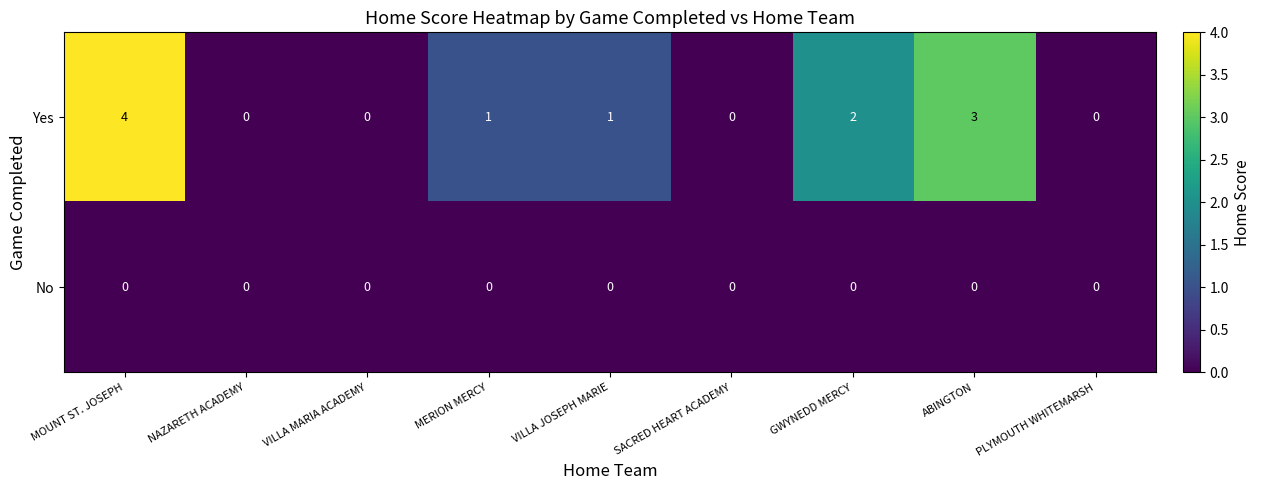

Reading left to right, what are all the values shown in this chart?

Yes: 4	0	0	1	1	0	2	3	0
No: 0	0	0	0	0	0	0	0	0